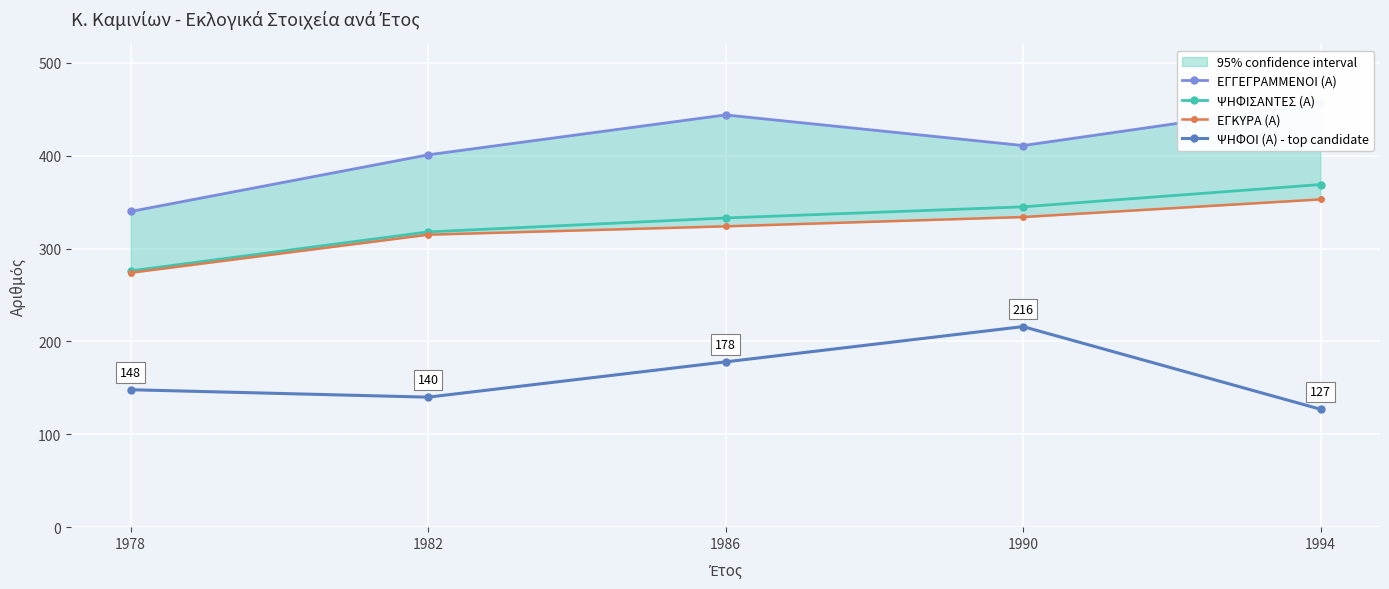

Where is ΕΓΓΕΓΡΑΜΜΕΝΟΙ (Α) nearest to the value 398?

1982